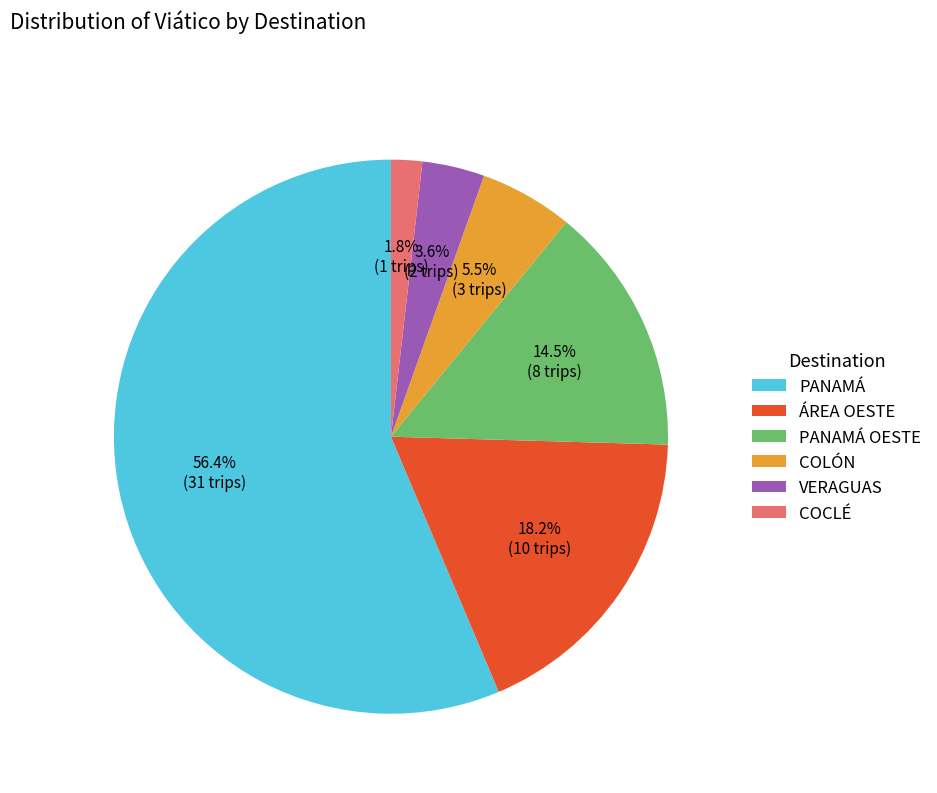

Which category accounts for the majority?

PANAMÁ